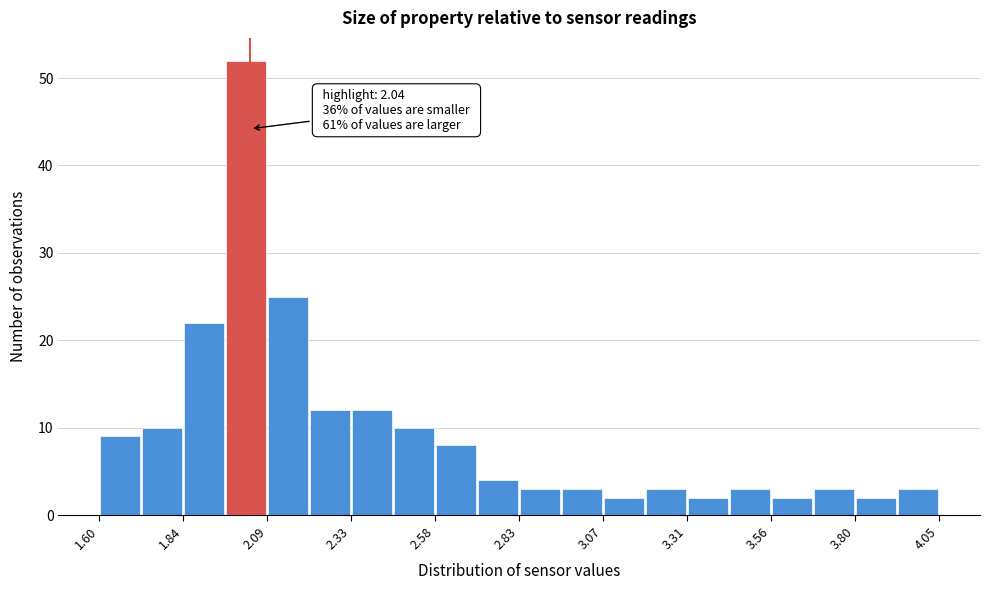

Read against the x-axis, roughly where is the centre of the tallest bar?

2.05